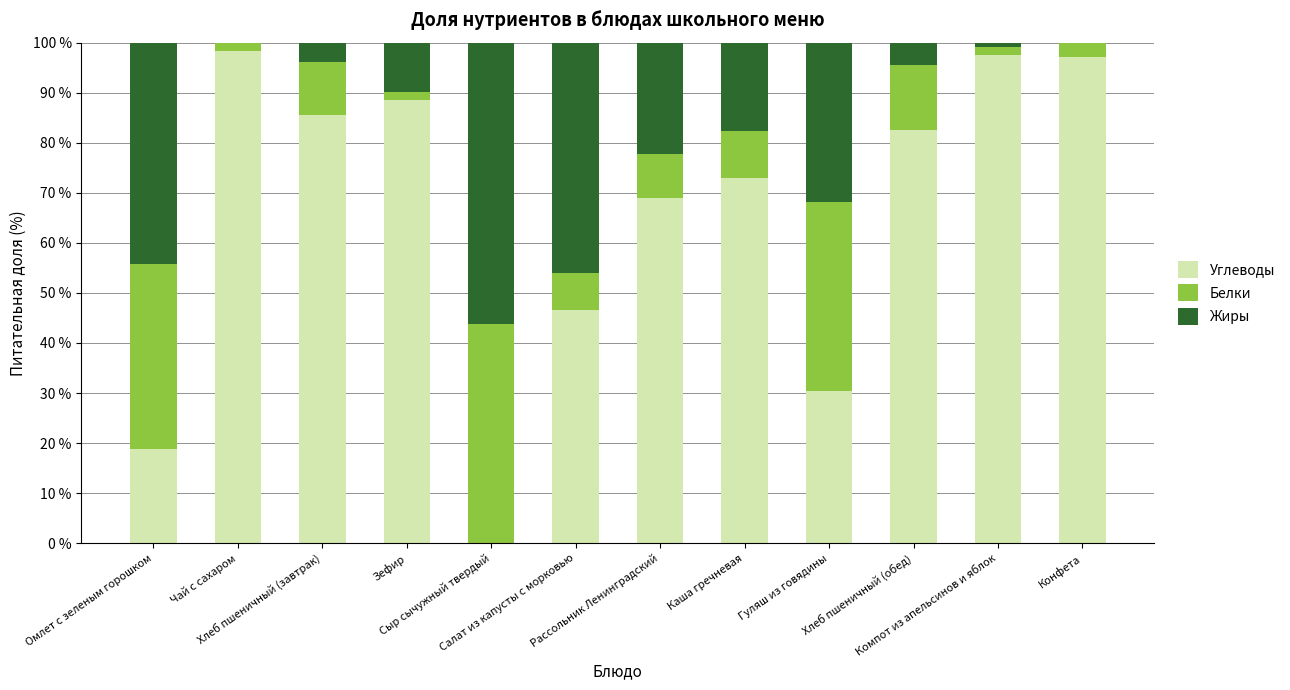

What is the sum of all Углеводы values?

787.4